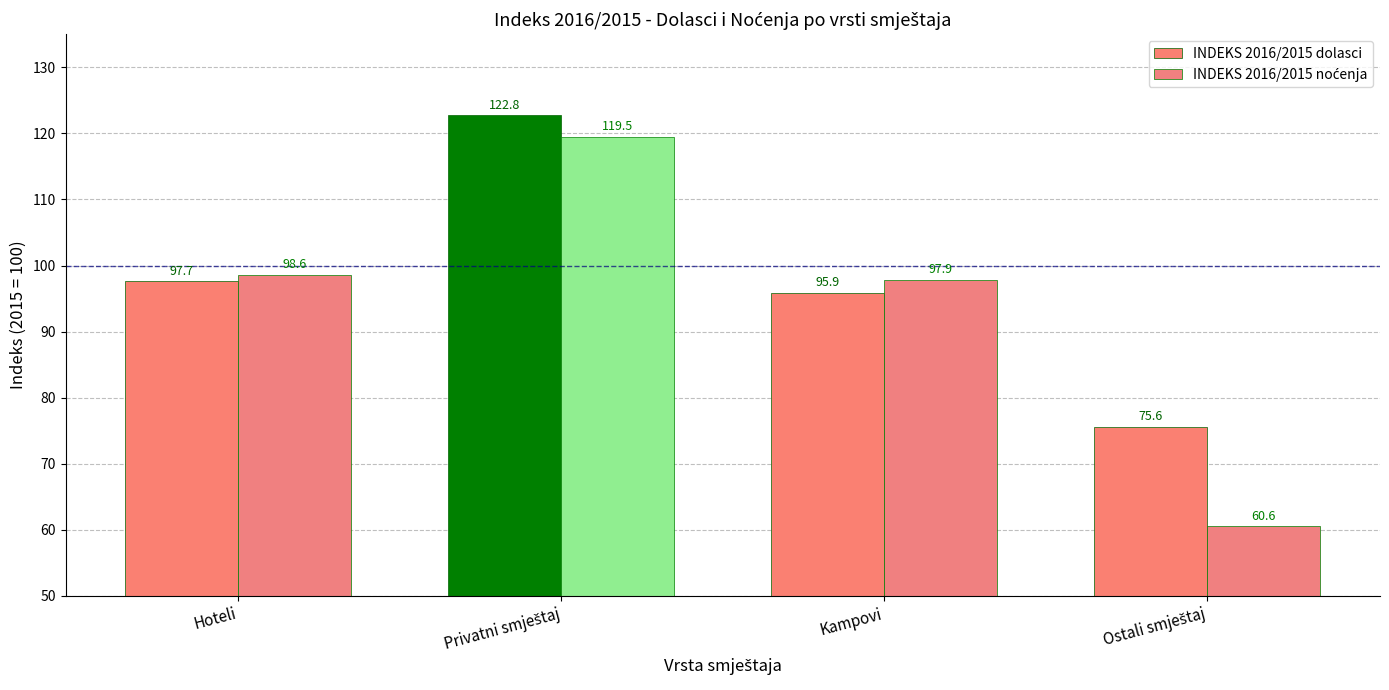

Which has a higher value, Privatni smještaj or Ostali smještaj?

Privatni smještaj